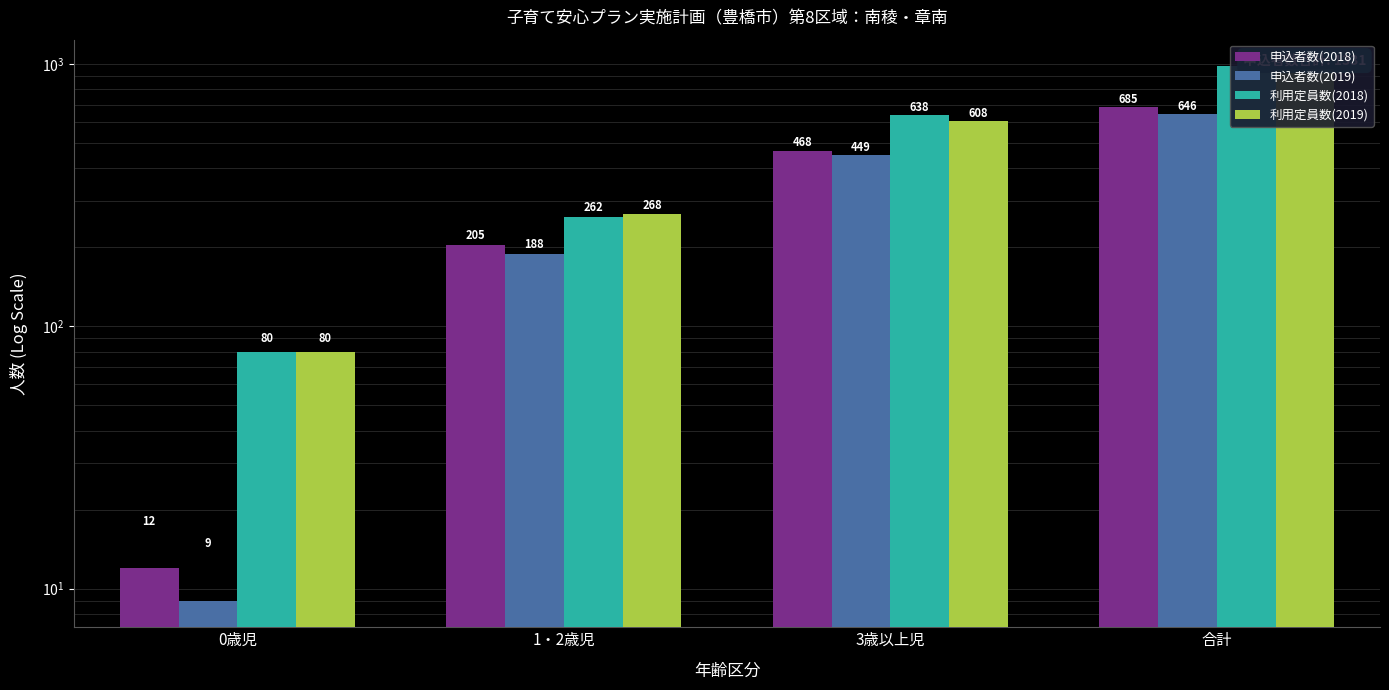

Reading left to right, what are all the values shown in this chart?

申込者数(2018): 0歳児=12	1・2歳児=205	3歳以上児=468	合計=685
申込者数(2019): 0歳児=9	1・2歳児=188	3歳以上児=449	合計=646
利用定員数(2018): 0歳児=80	1・2歳児=262	3歳以上児=638	合計=980
利用定員数(2019): 0歳児=80	1・2歳児=268	3歳以上児=608	合計=956